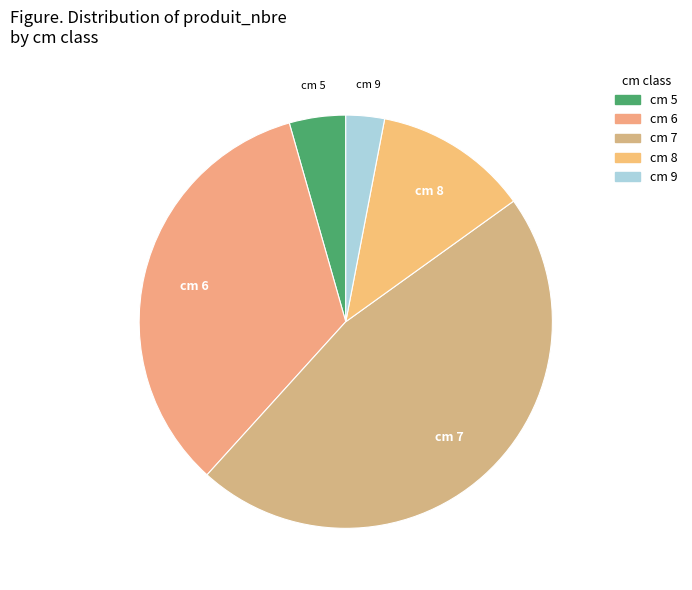

What is the smallest slice in the pie chart?

cm 9